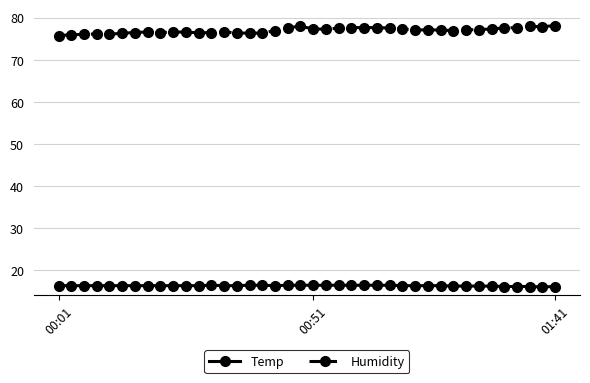

Which series has the largest total across all categories?

Humidity